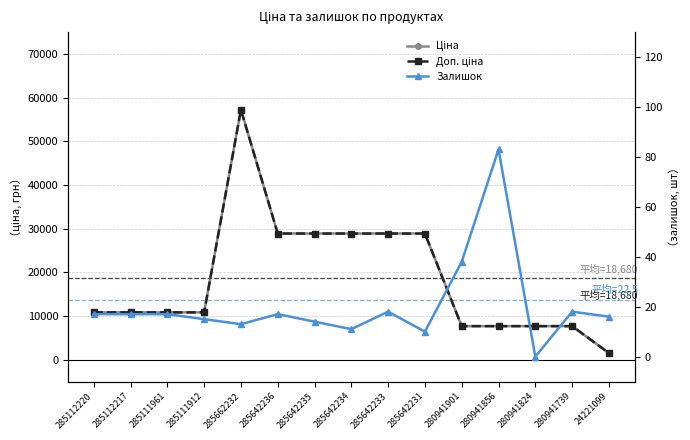

What is the total value across all series at 285642234?

57791.6